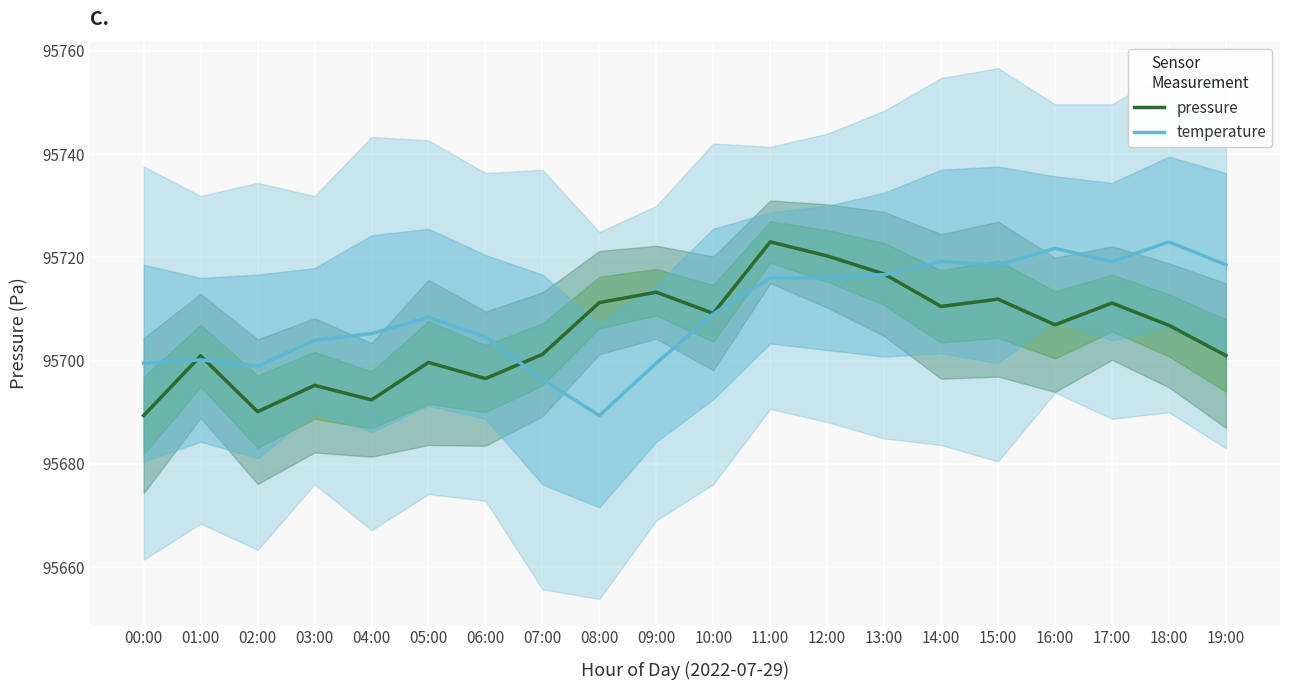

Is it true that temperature equals 95716.0 at 11:00?

True